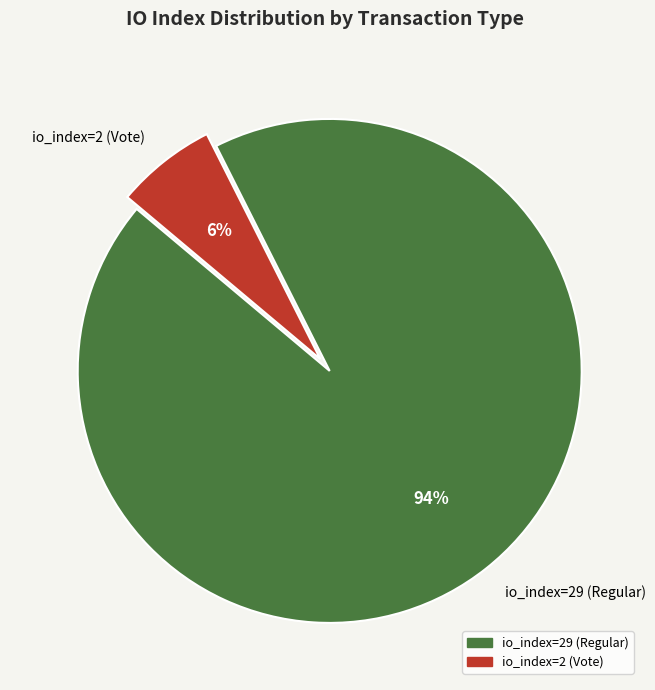

To the nearest percent, what is the combined percentage of io_index=2 (Vote) and io_index=29 (Regular)?

100%